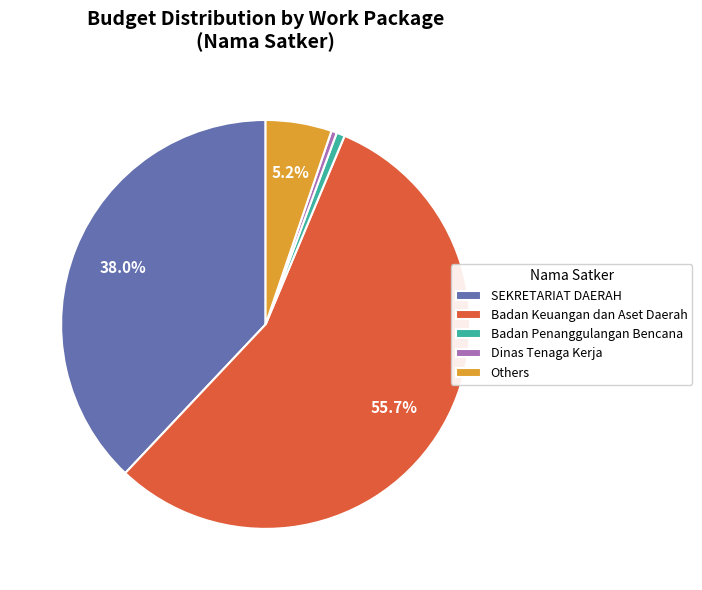

Between Badan Penanggulangan Bencana and SEKRETARIAT DAERAH, which is larger?

SEKRETARIAT DAERAH